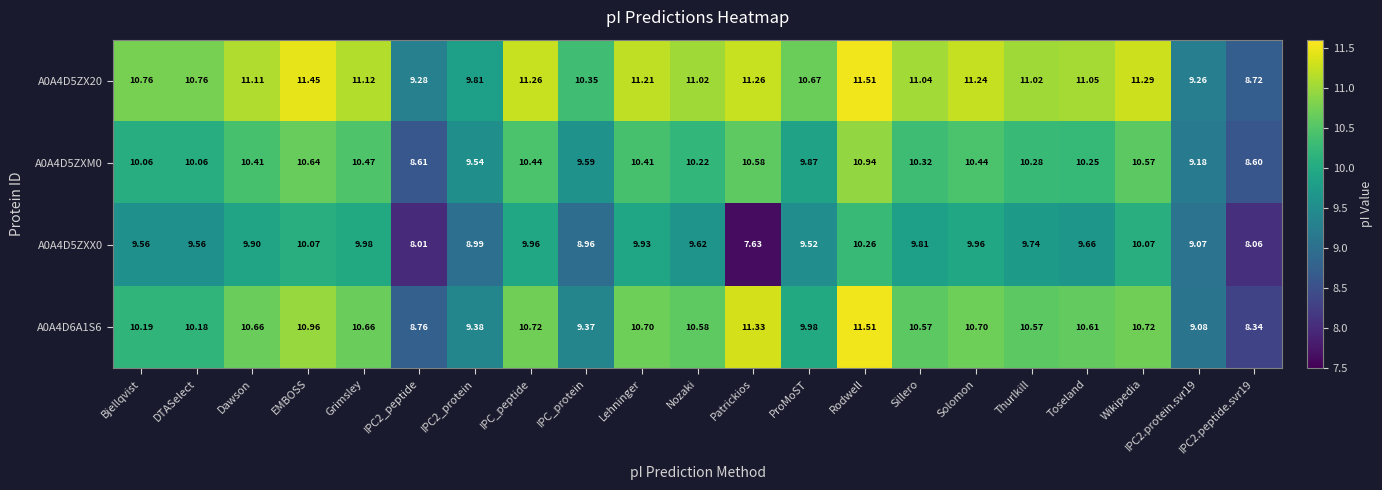

Rank the series at Toseland from lowest to highest value.

A0A4D5ZXX0, A0A4D5ZXM0, A0A4D6A1S6, A0A4D5ZX20